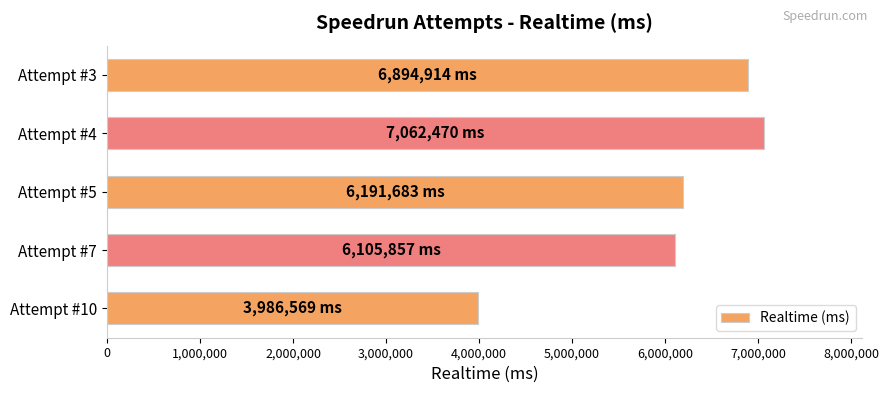

What is the change in value from Attempt #10 to Attempt #5?

+2205114